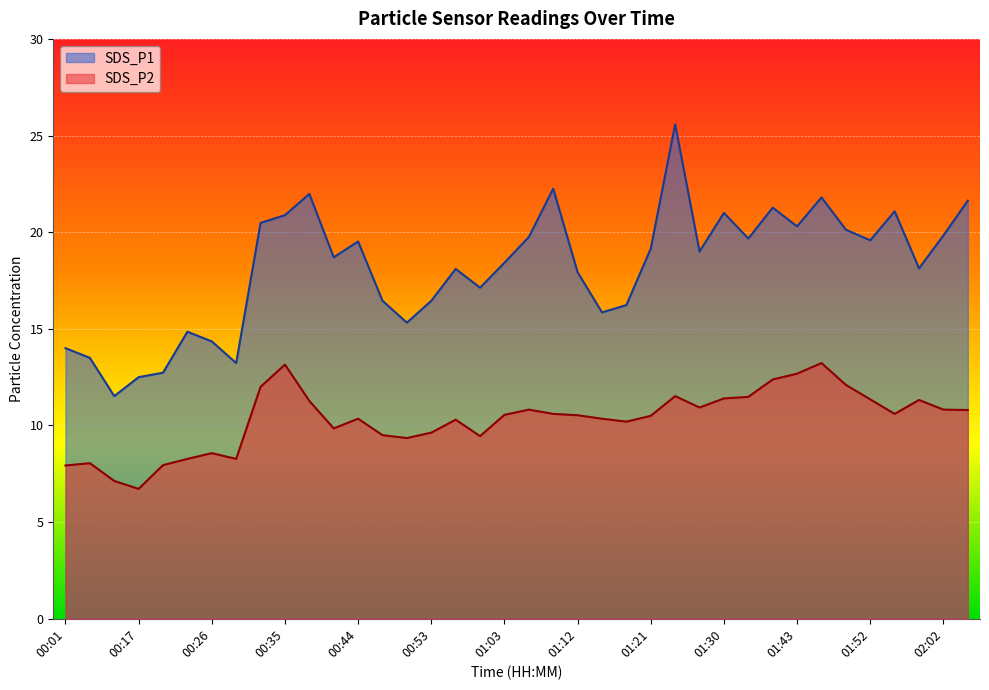

At which label does SDS_P2 reach its minimum?

00:17